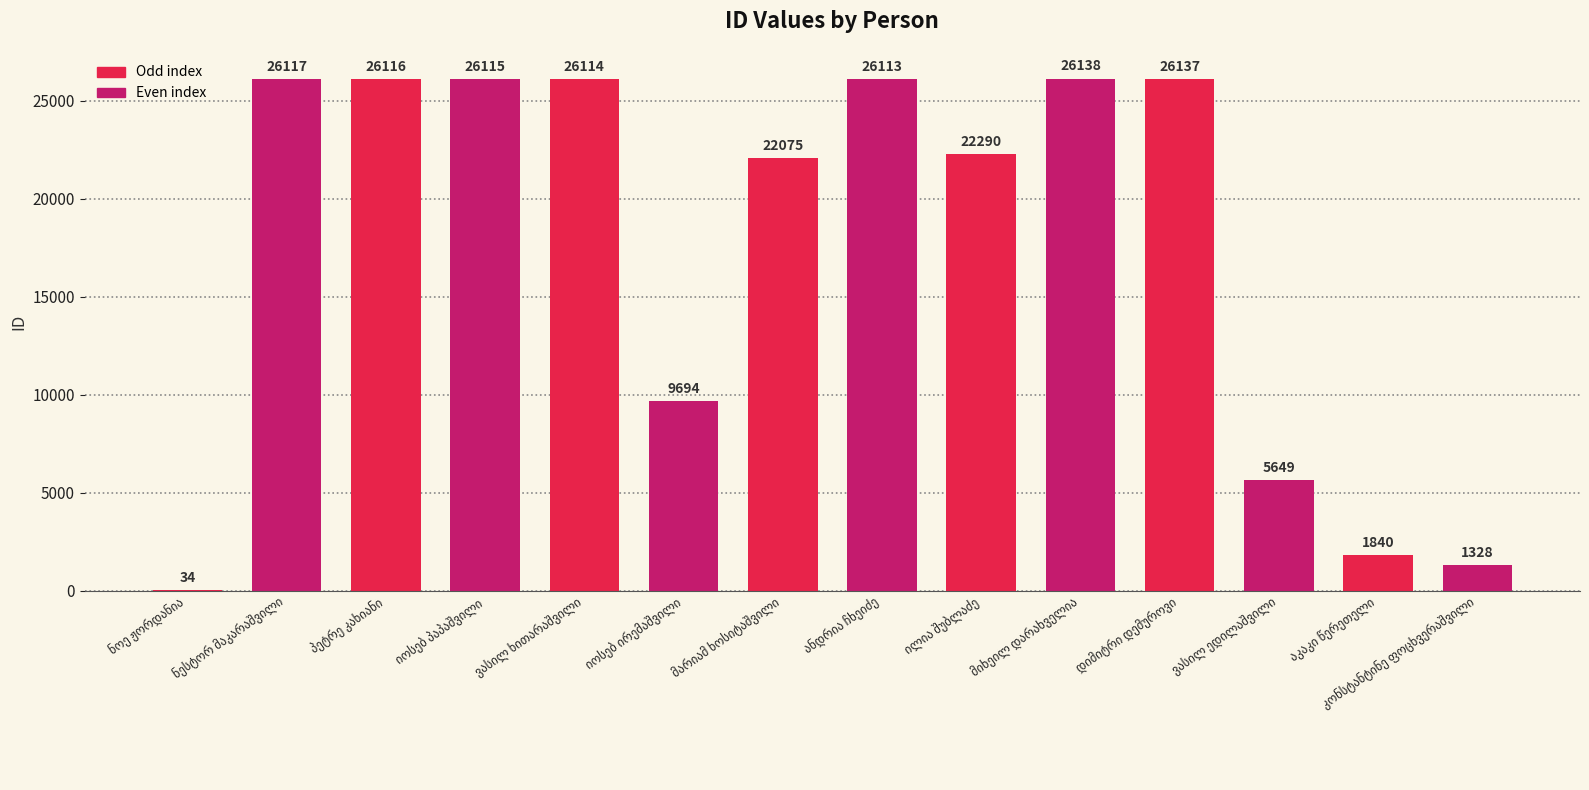

How many data points does each series have?

14